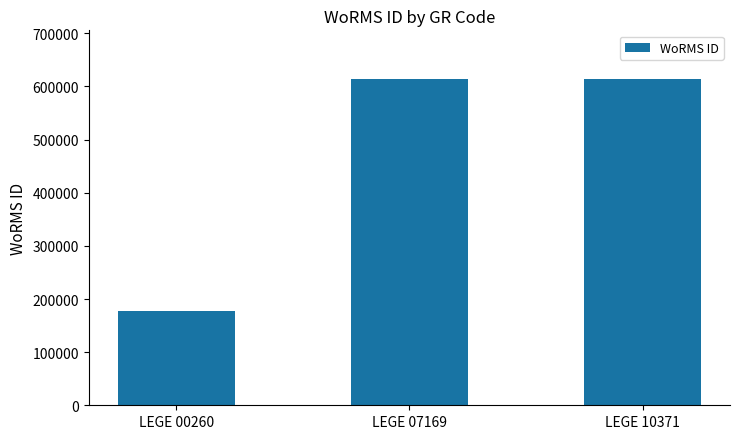

How many categories are shown in the chart?

3